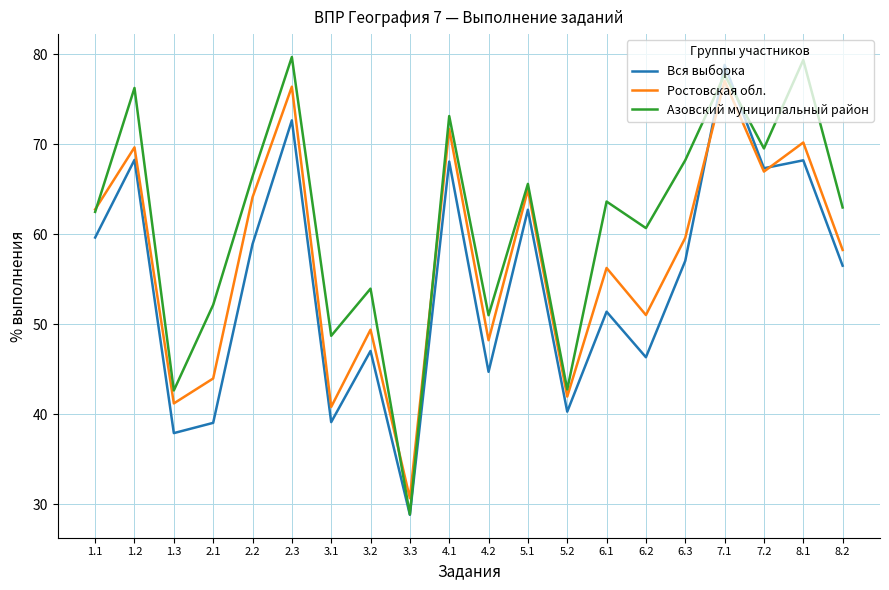

Rank the series by their average value, from highest to lowest.

Азовский муниципальный район, Ростовская обл., Вся выборка